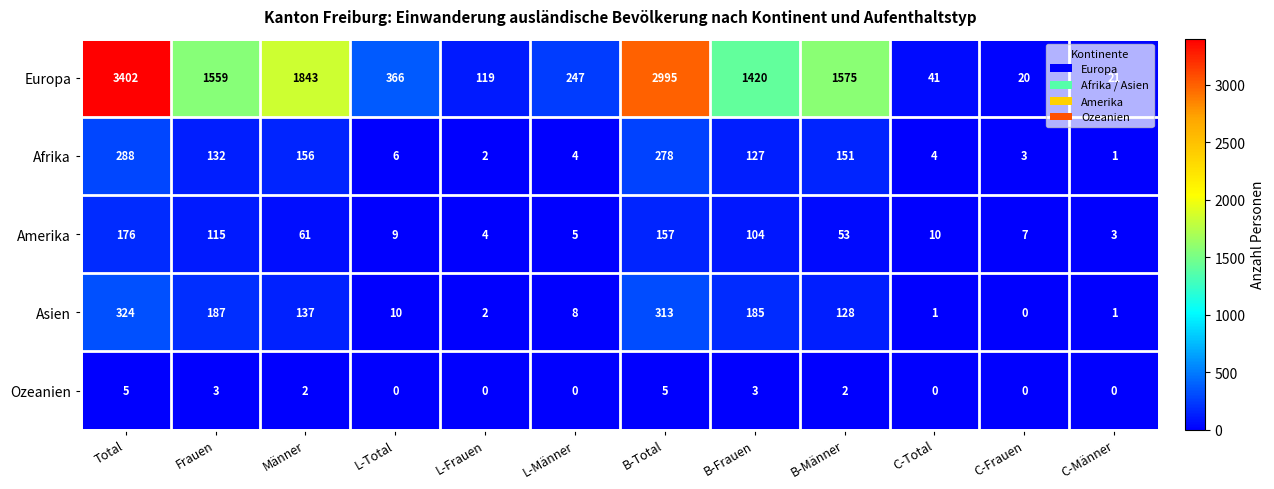

At which category does the chart reach its peak across all series?

Total